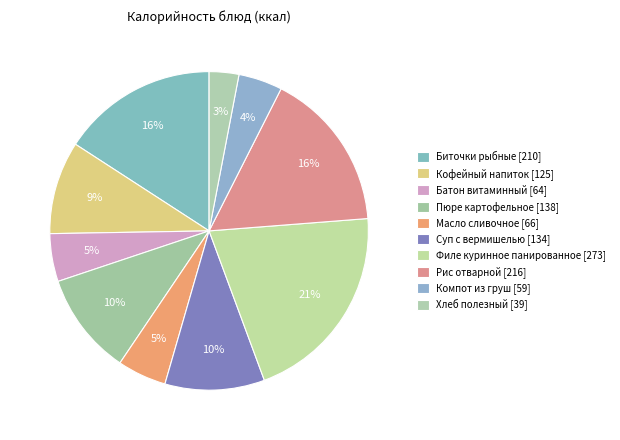

Rank the categories by value from lowest to highest.

Хлеб полезный, Компот из груш, Батон витаминный, Масло сливочное, Кофейный напиток, Суп с вермишелью, Пюре картофельное, Биточки рыбные, Рис отварной, Филе куринное панированное